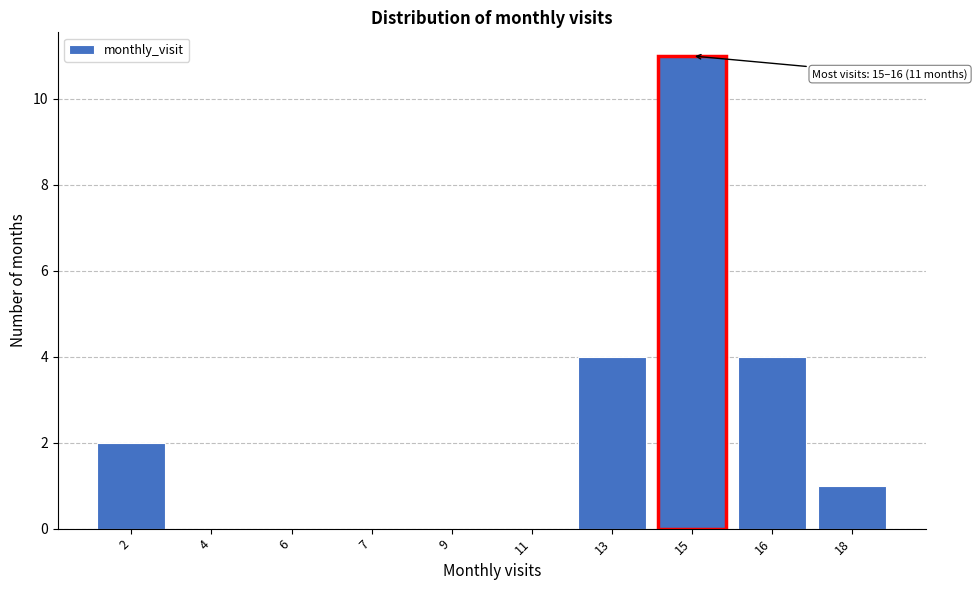

Reading left to right, extract all data points from this chart.

2=2	4=0	6=0	7=0	9=0	11=0	13=4	15=11	16=4	18=1